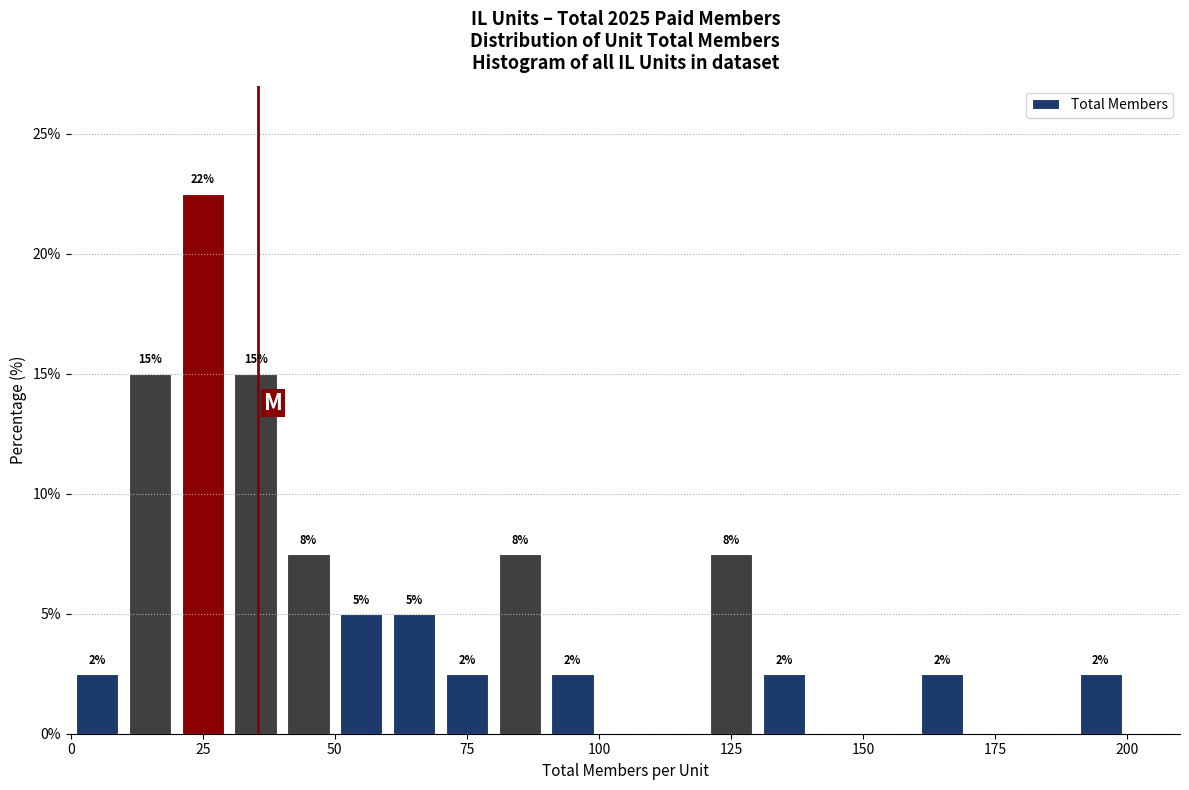

Around what value on the x-axis is the tallest bar? Give the approximate position of its centre, as read against the axis.

25